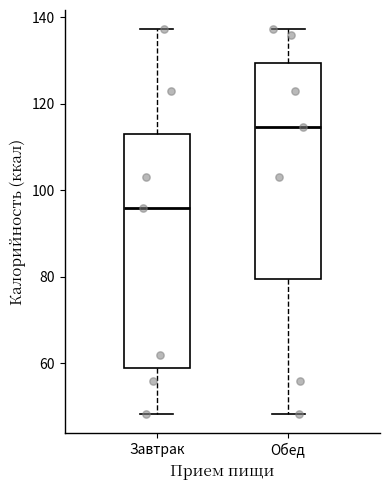

Where does the lower whisker of the box for Завтрак end on the y-axis? The values are not printed on the chart, so give them approximately, as read against the axis.

48